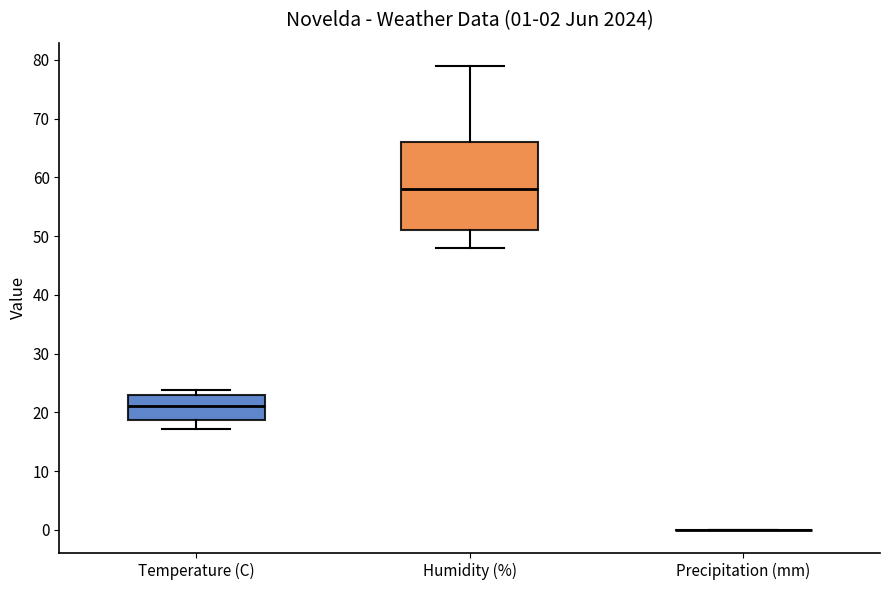

Which box is the tallest, from its lower edge to its upper edge?

Humidity (%)